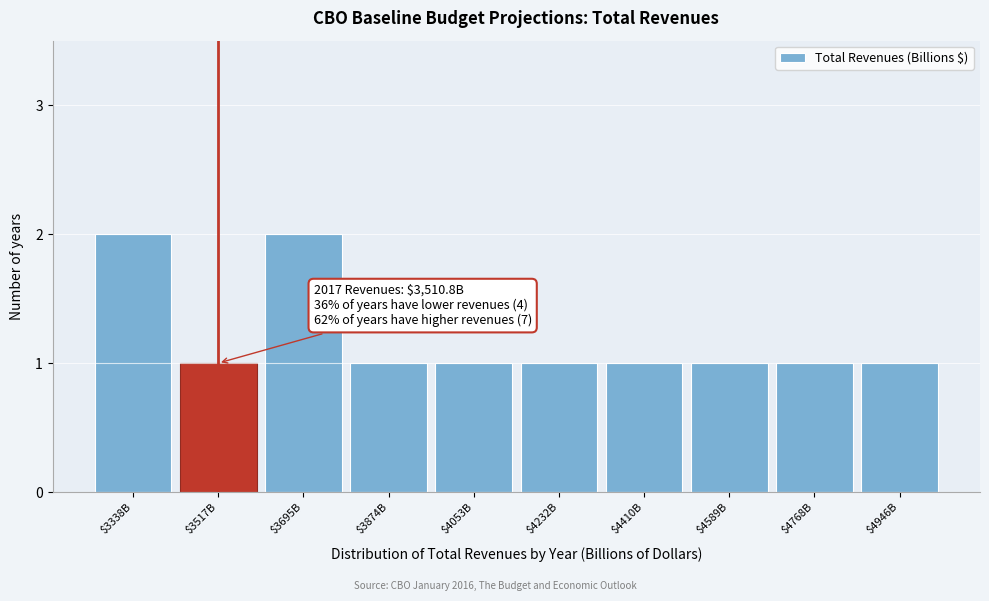

Reading left to right, list all the values displayed in this chart.

2	1	2	1	1	1	1	1	1	1